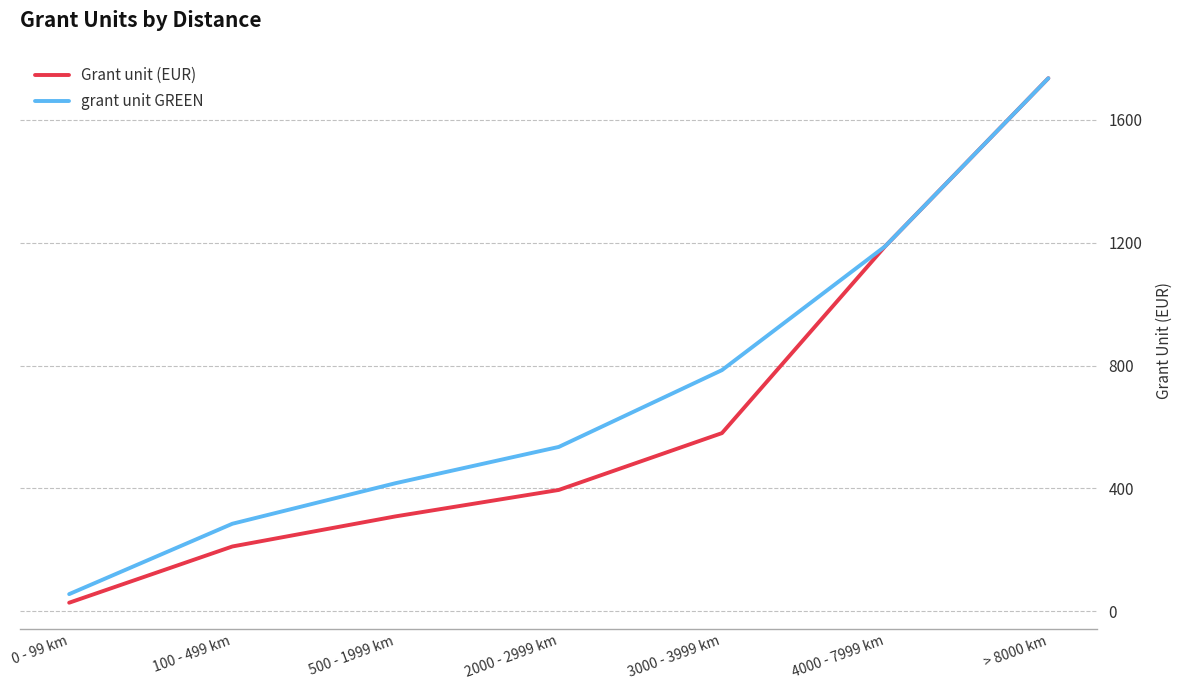

Rank the categories by grant unit GREEN value from lowest to highest.

0 - 99 km, 100 - 499 km, 500 - 1999 km, 2000 - 2999 km, 3000 - 3999 km, 4000 - 7999 km, > 8000 km